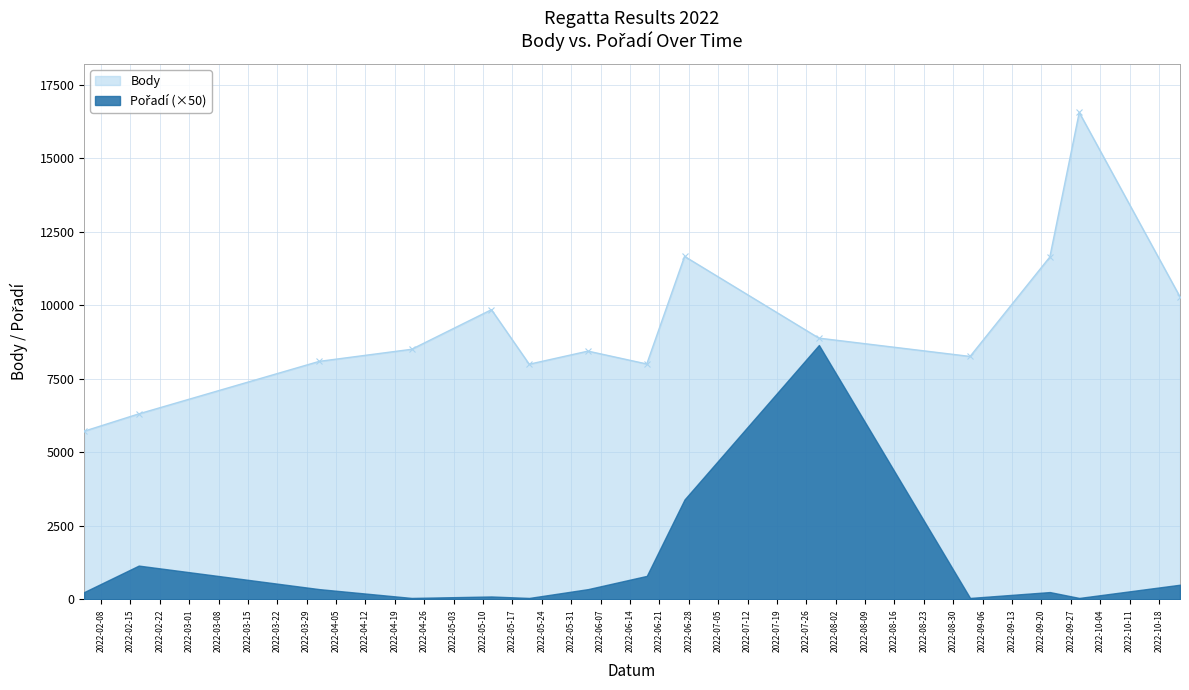

Where does the data first go above 8505?

2022-05-12